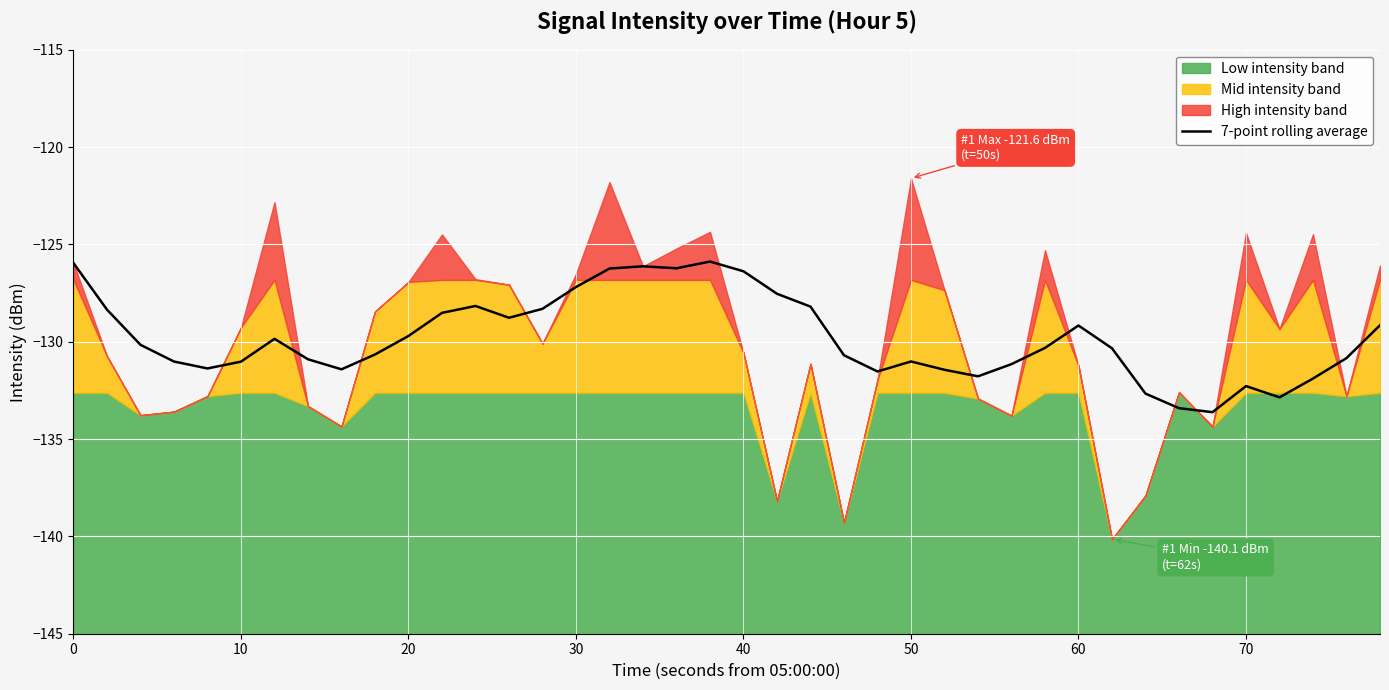

What is the minimum value for 7-point rolling average?

-133.6